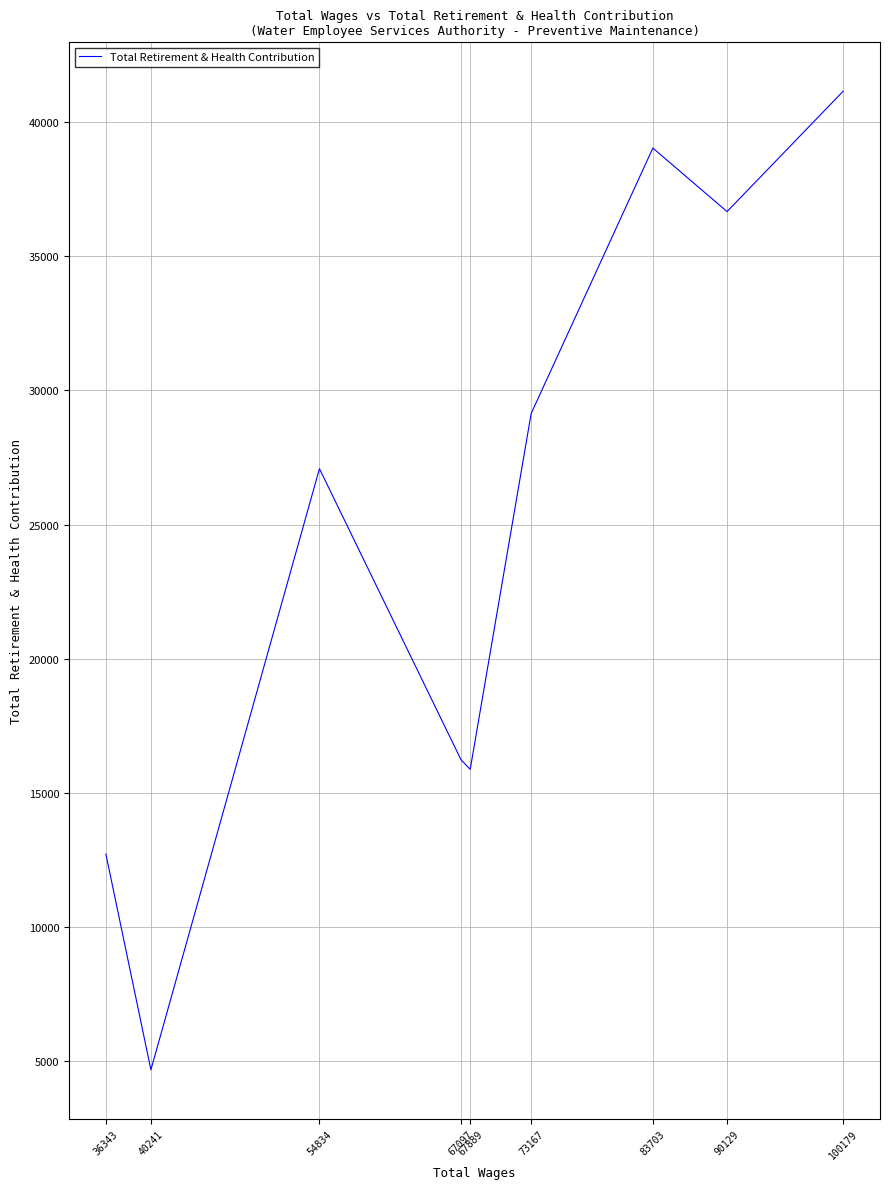

How many data points are less than 27087?

4